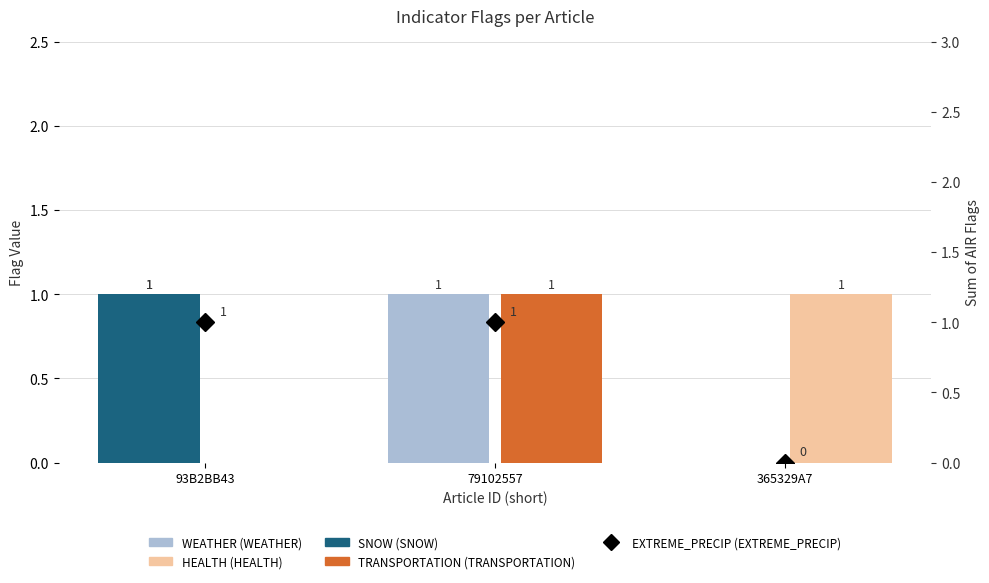

What is the value of the EXTREME_PRECIP bar at the 2nd from the left?

1